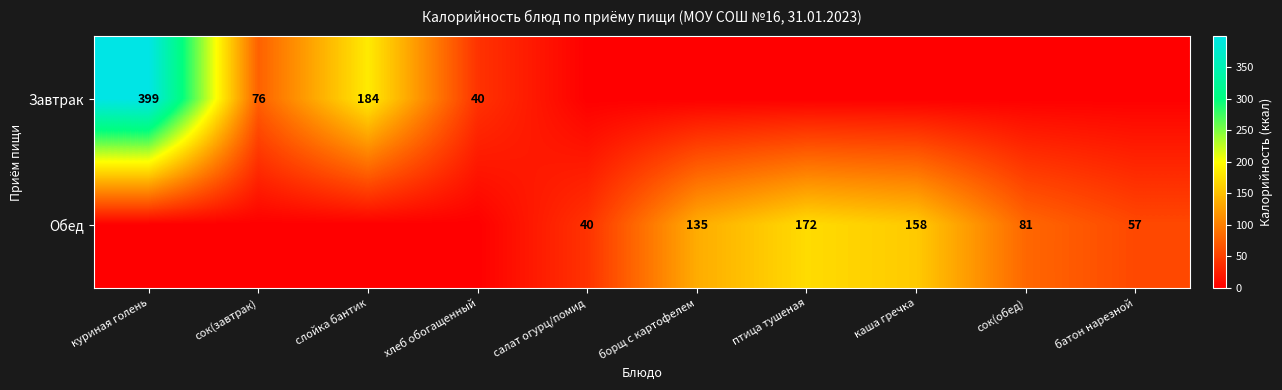

The value of Завтрак at слойка бантик is 184. True or false?

True